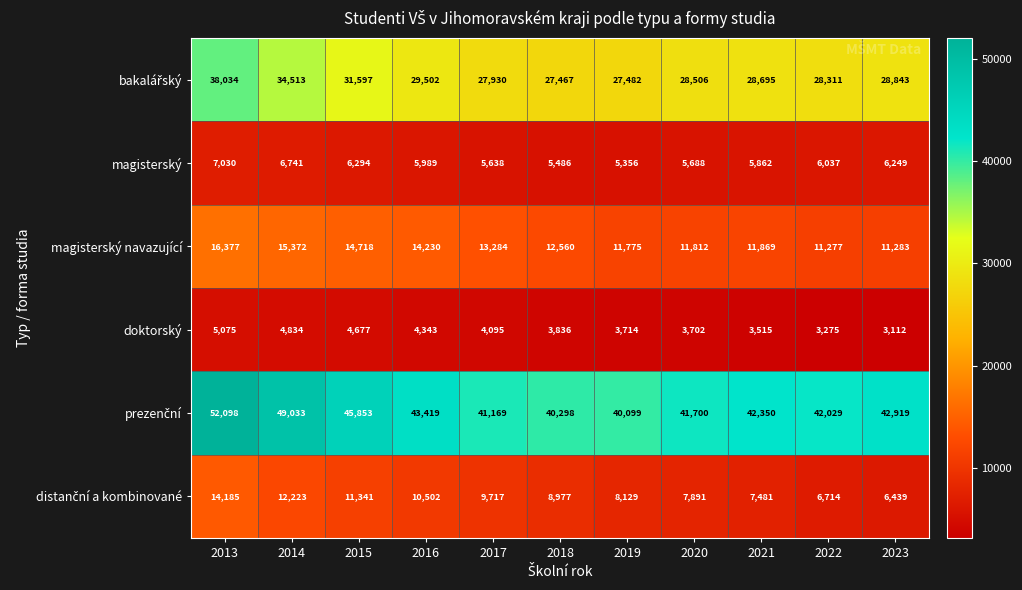

What is the average value of the doktorský series?

4016